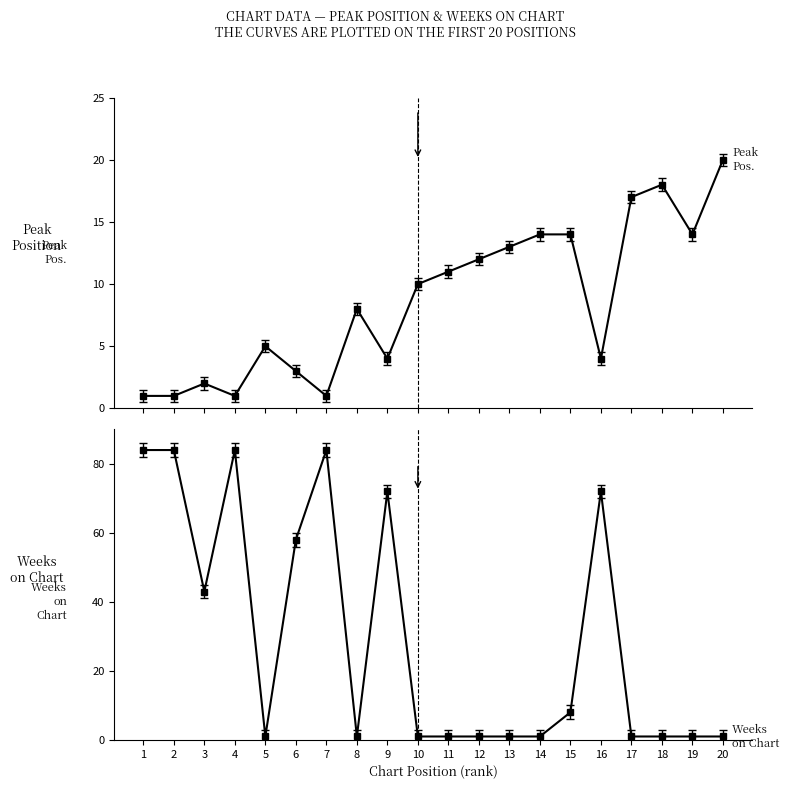

How many interior local peaks does the Peak Position series have?

4